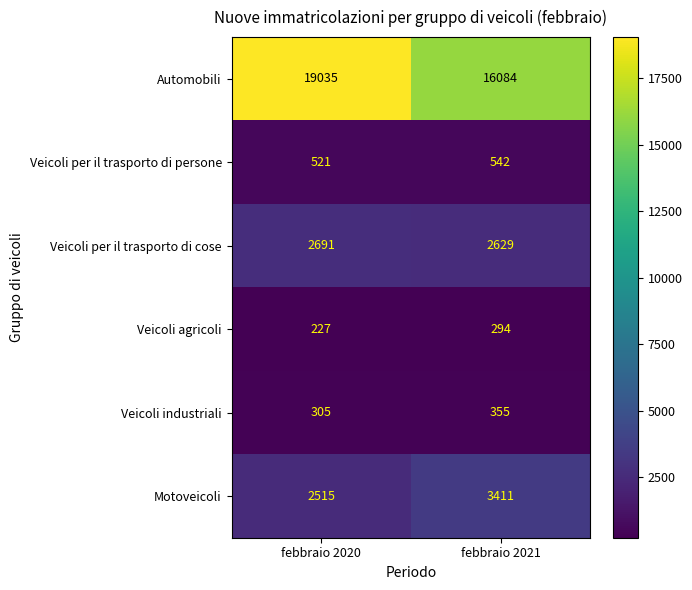

The Veicoli agricoli series shows 227 at febbraio 2020. True or false?

True